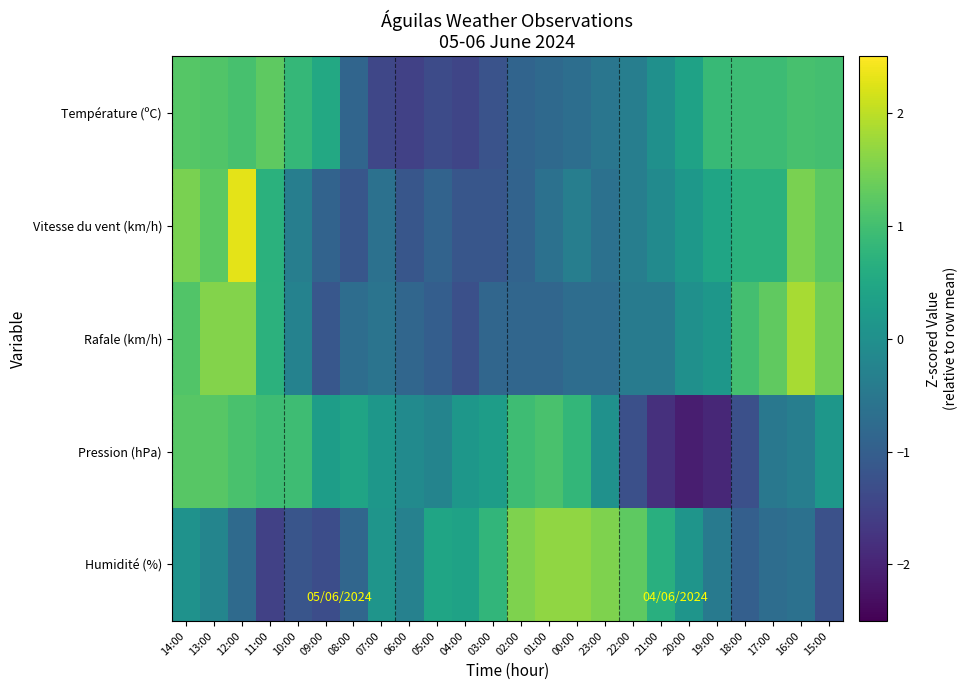

At which category does the chart reach its peak across all series?

12:00